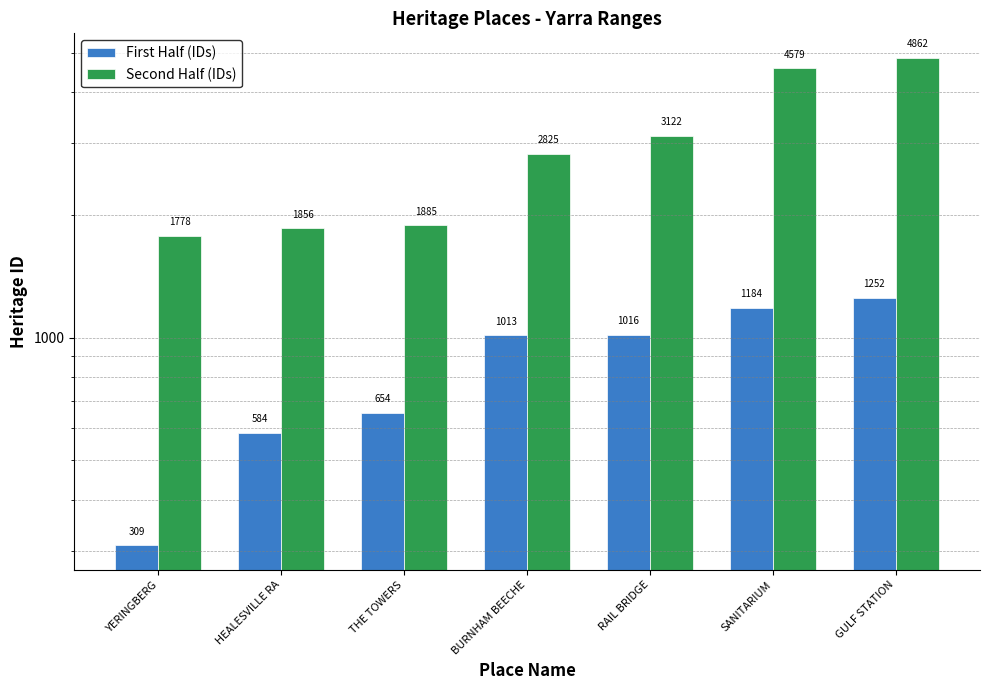

Which has a higher value, RAIL BRIDGE or BURNHAM BEECHE?

RAIL BRIDGE